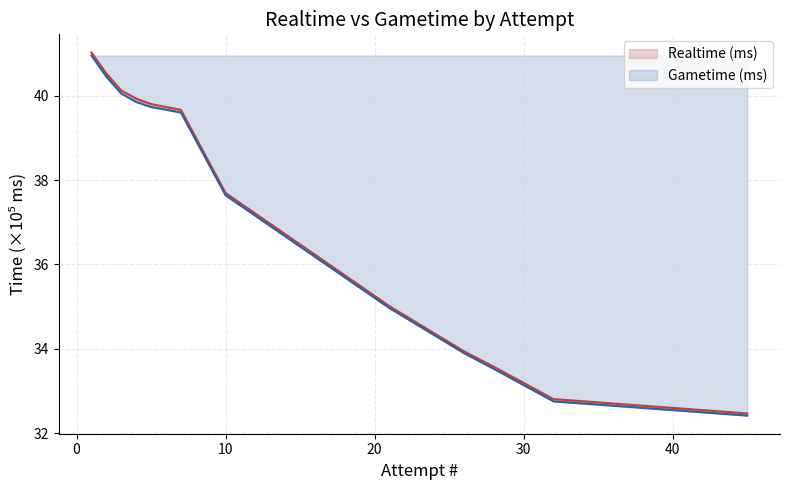

Which category has the lowest value in the Gametime (ms) series?

45